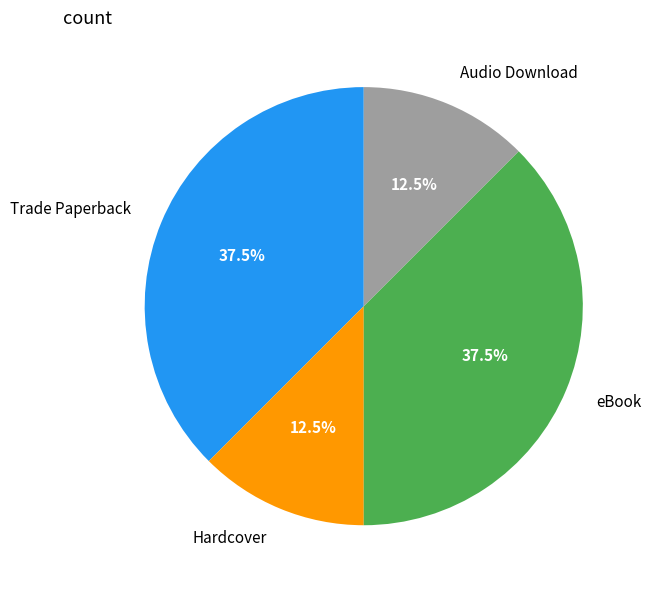

What is the ratio of the value at Hardcover to the value at Audio Download?

1.0